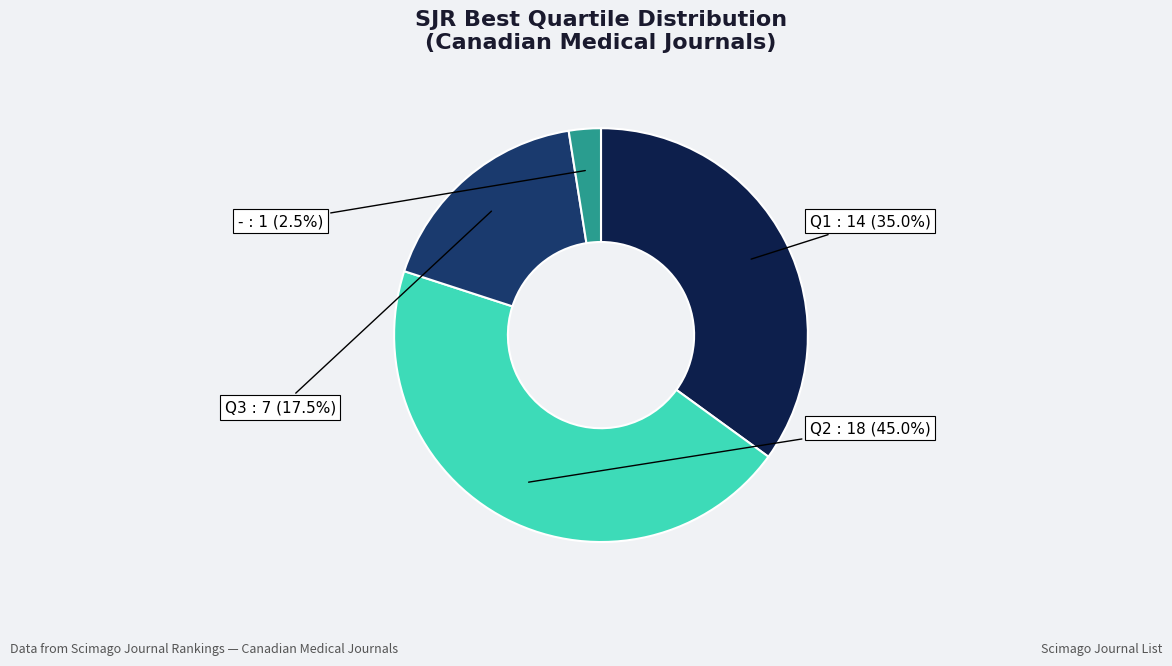

Is there any slice that represents more than half of the pie?

No